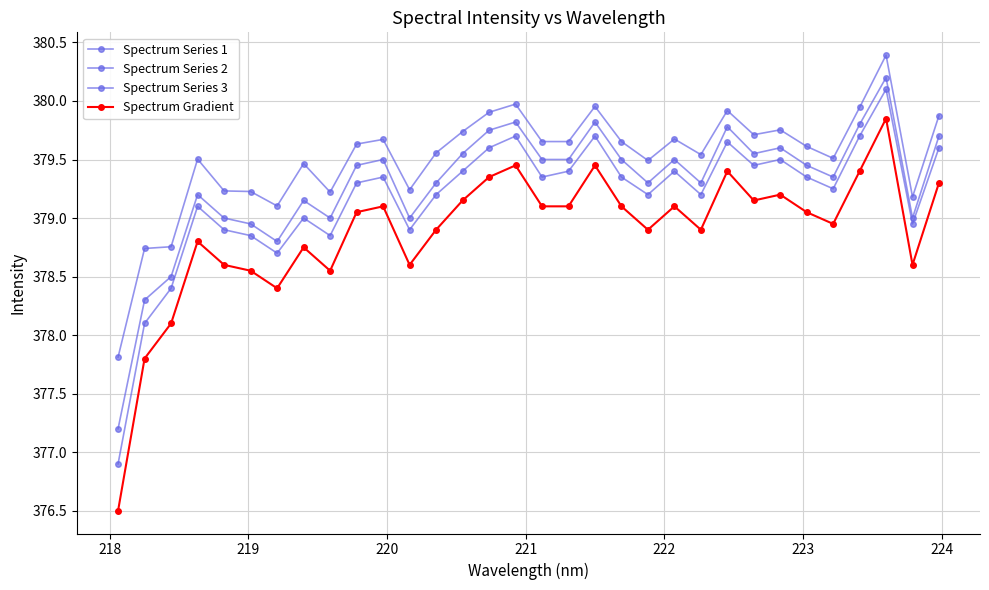

How many interior local peaks does the Spectrum Series 1 series have?

9